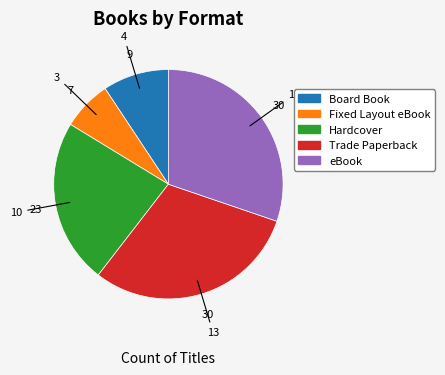

True or false: eBook accounts for 30% of the total.

True